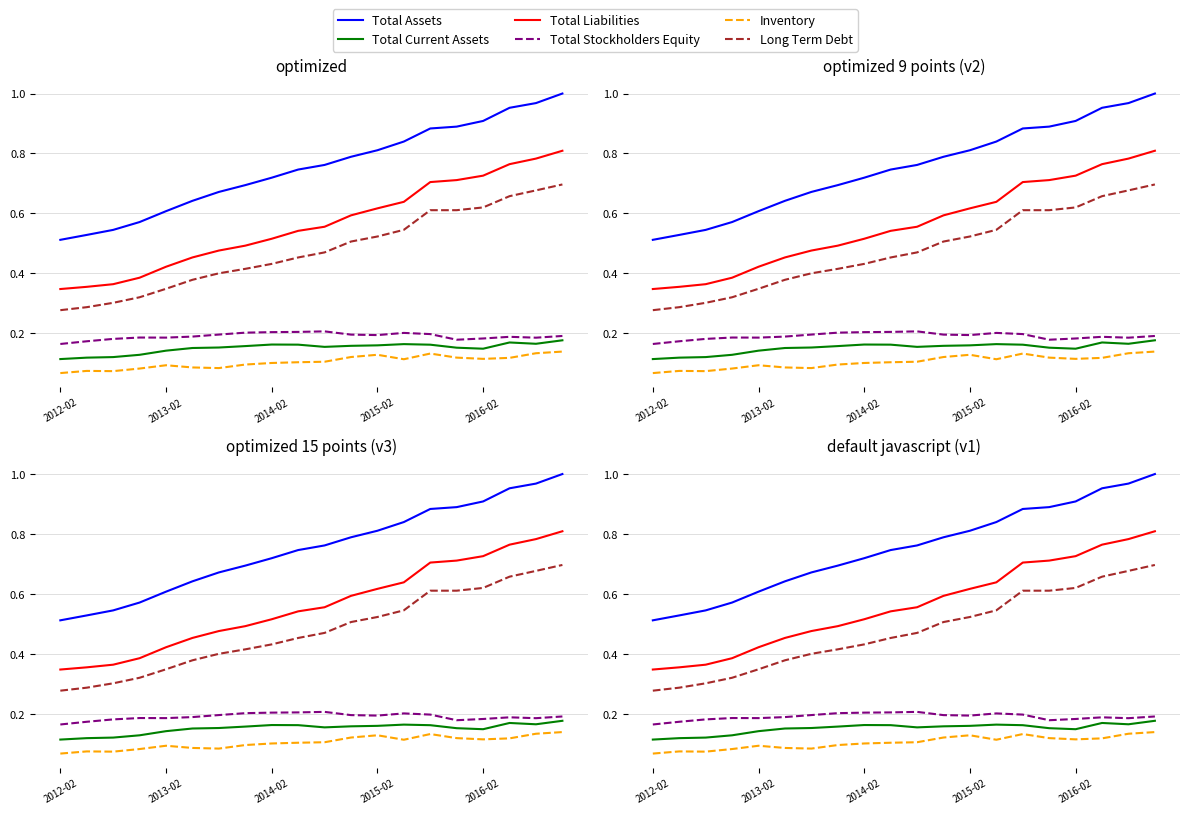

What position from the left is 2012-02?

1